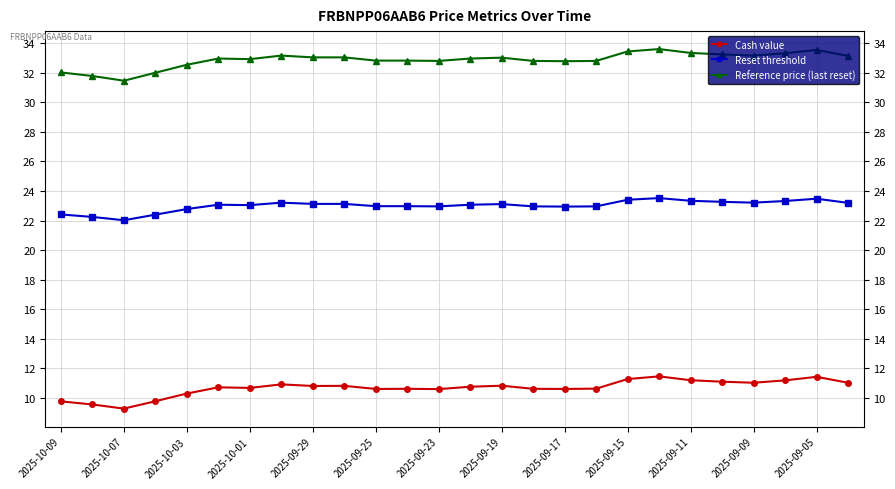

What are all the series names shown in the legend?

Cash value, Reset threshold, Reference price (last reset)